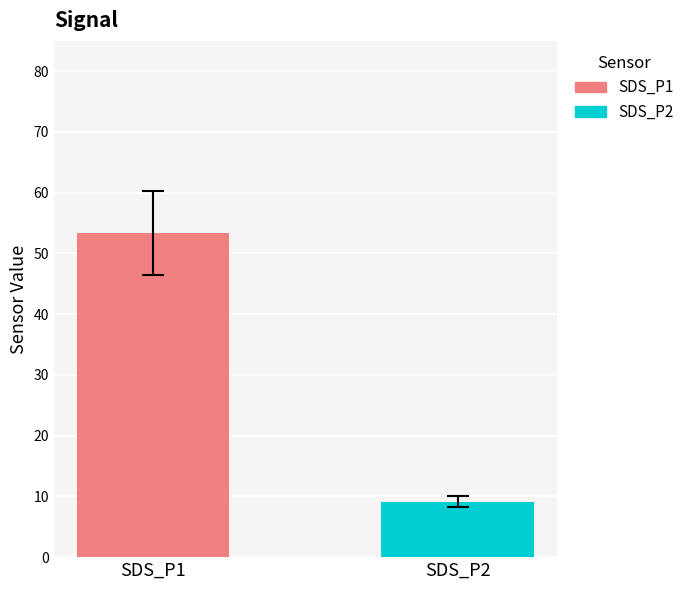

Are the bars grouped side by side (vs. stacked)?

Yes